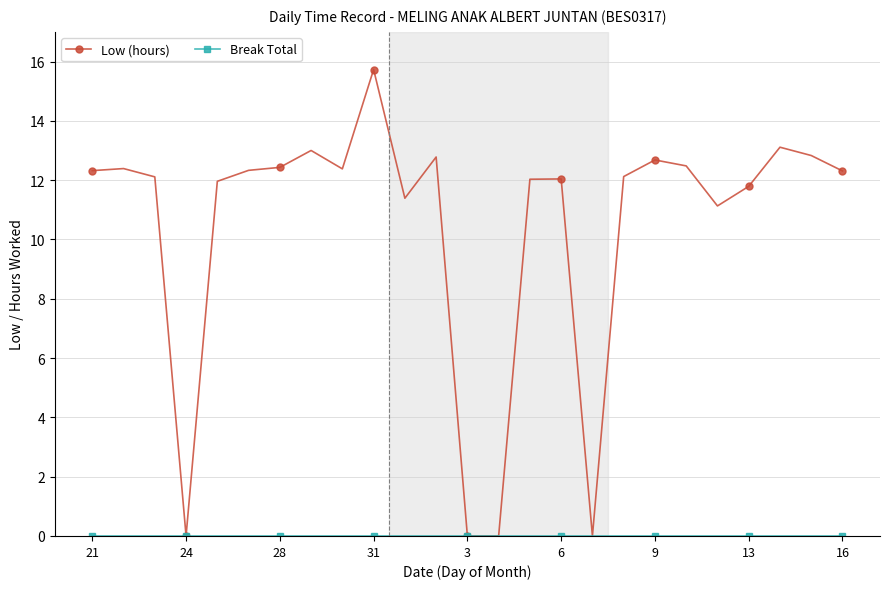

Which series has the largest total across all categories?

Low (hours)